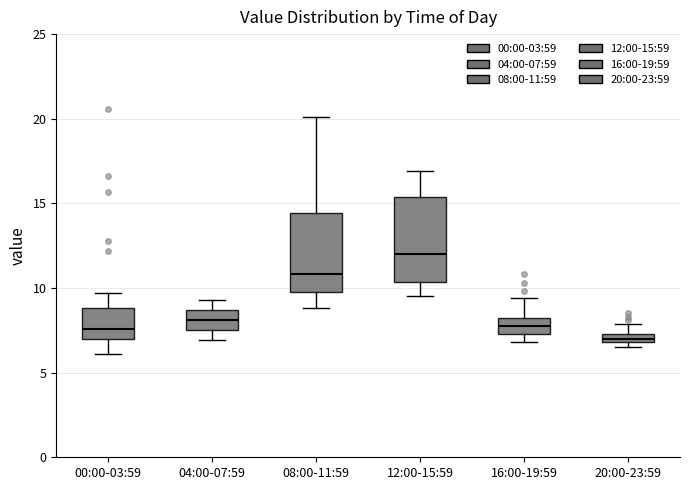

Where does the upper whisker of the box for 04:00-07:59 end on the y-axis? The values are not printed on the chart, so give them approximately, as read against the axis.

9.5